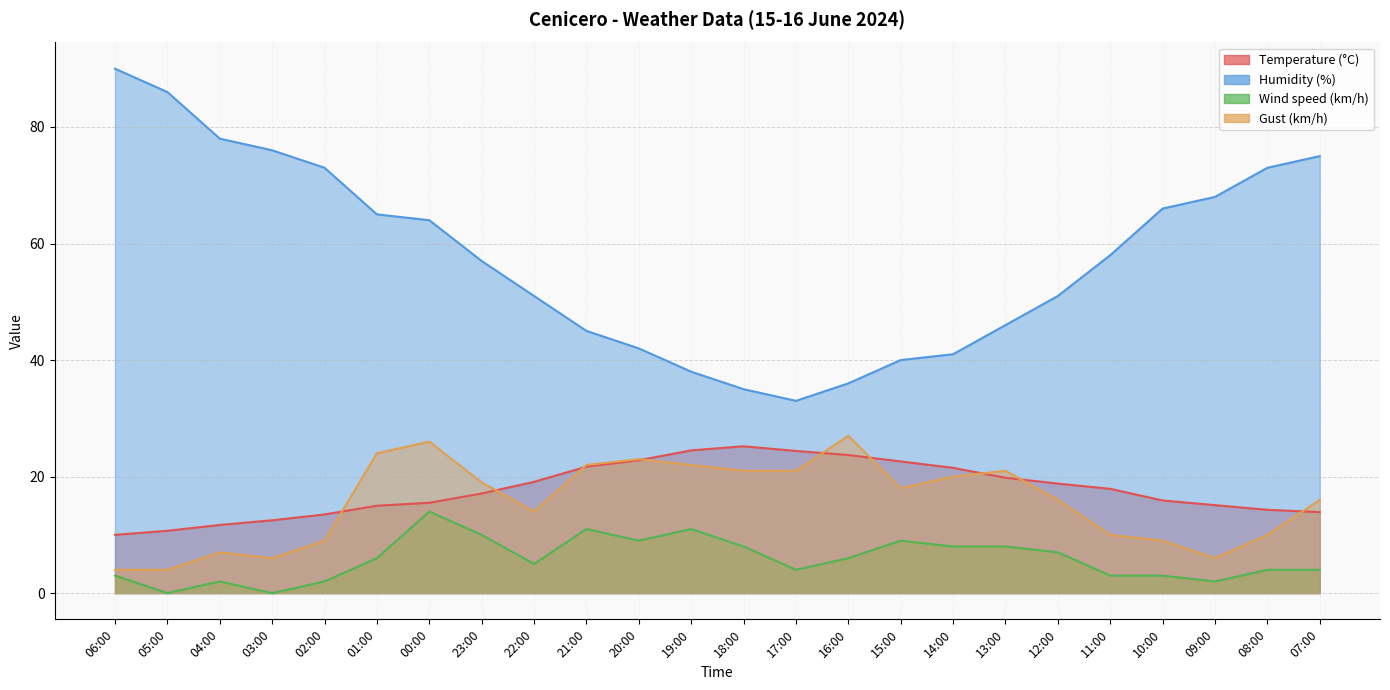

What is the value of the Gust (km/h) point at the 24th from the left?

16.0